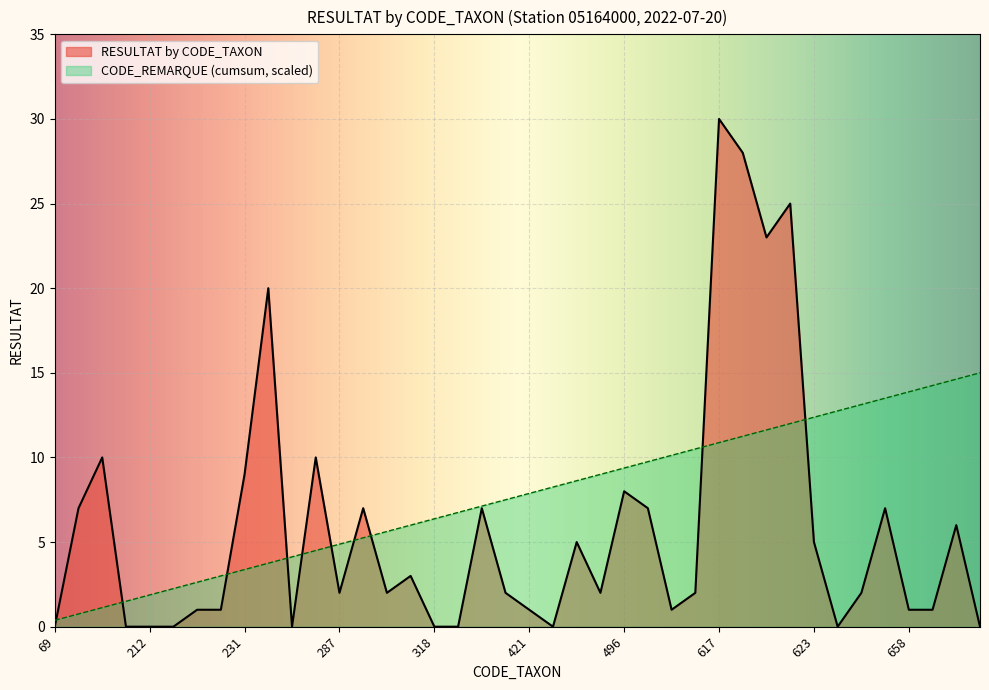

Rank the series by their average value, from highest to lowest.

CODE_REMARQUE (cumsum, scaled), RESULTAT by CODE_TAXON